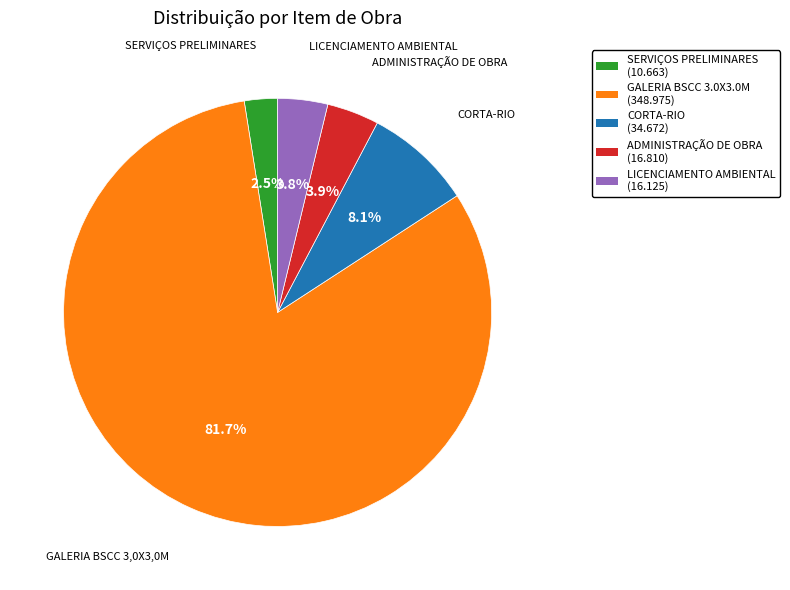

How many slices are in this pie chart?

5